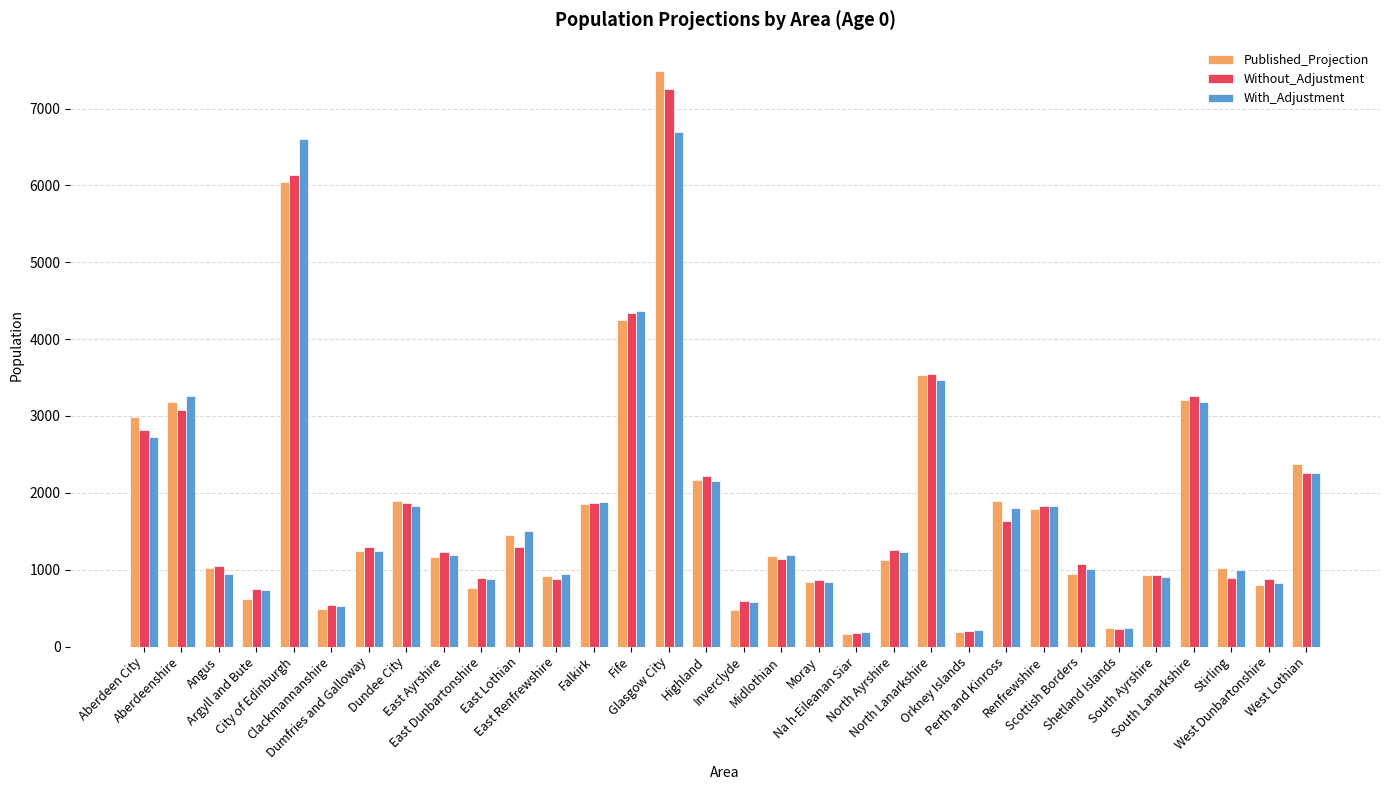

What is the sum of all With_Adjustment values?

58256